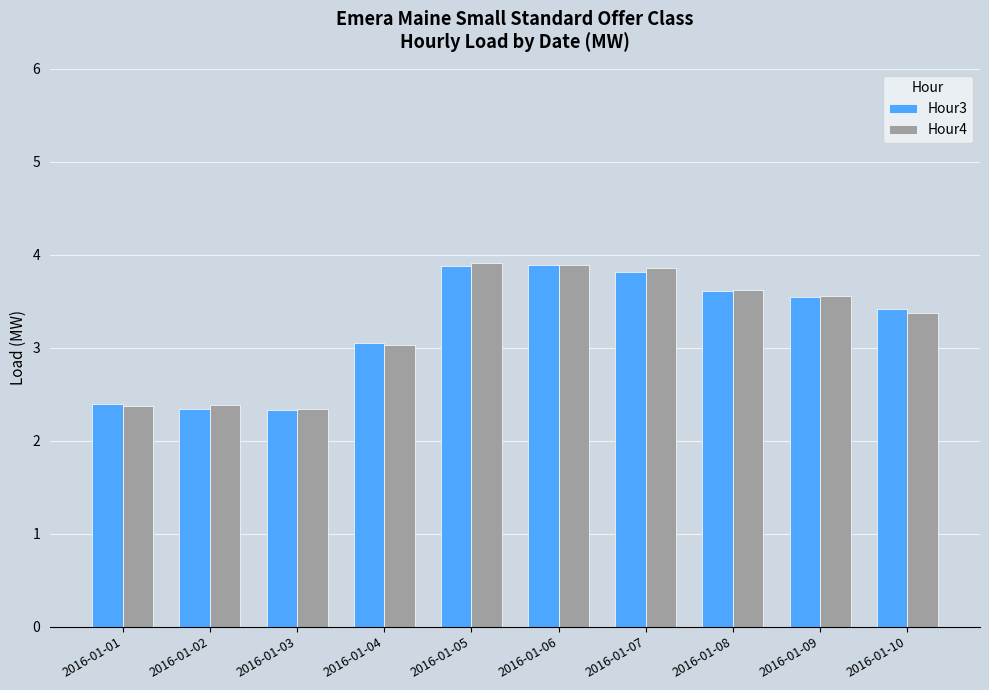

What is the smallest value displayed?

2.3